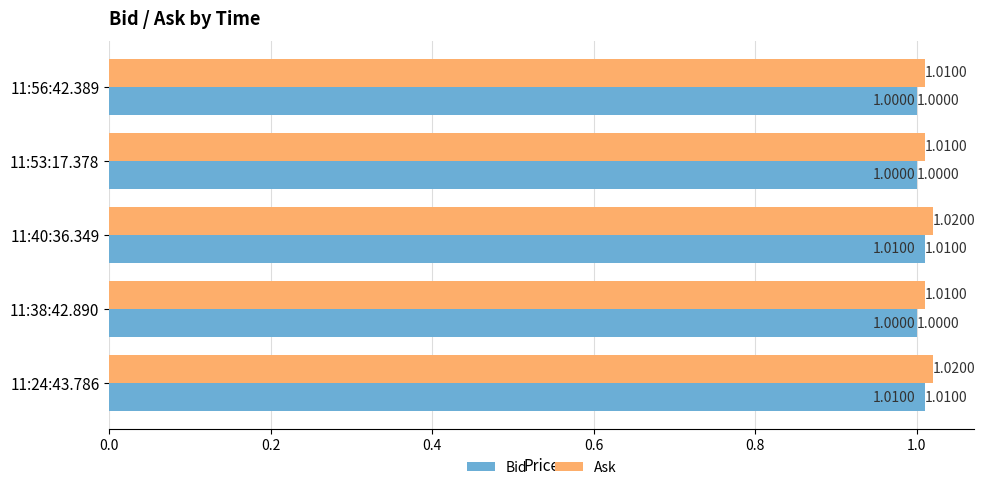

What is the average value of the Bid series?

1.0